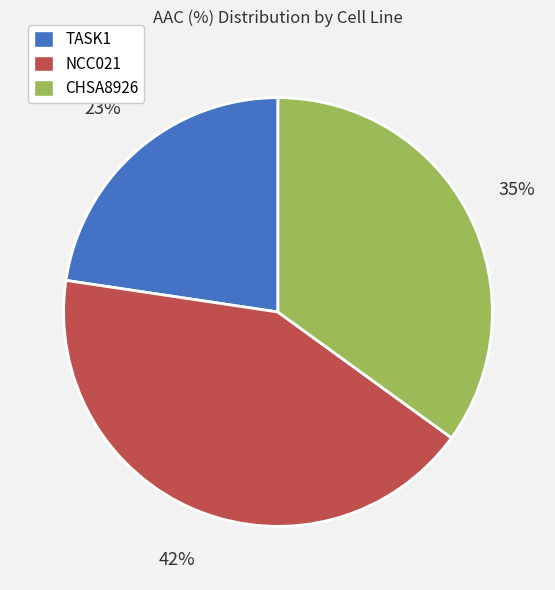

Is the sum of NCC021 and TASK1 greater than half?

Yes